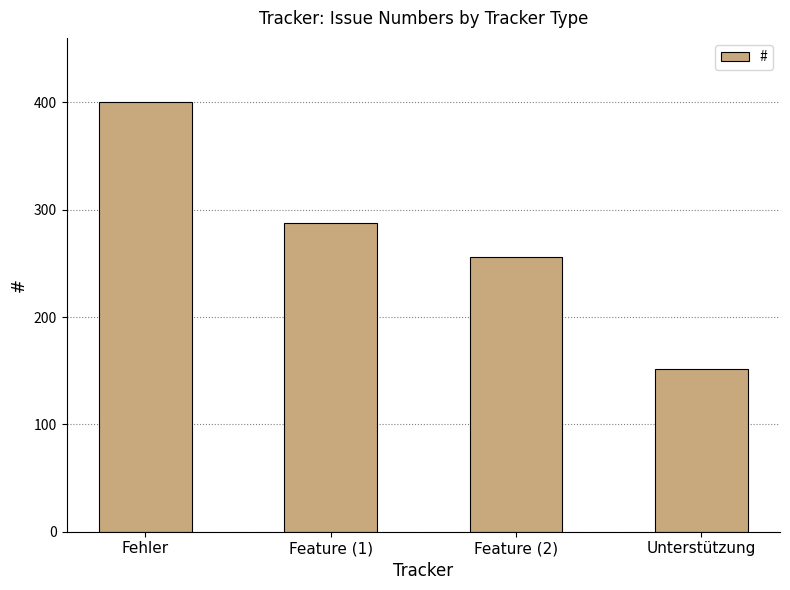

Count the values in the range 256 to 400.

3